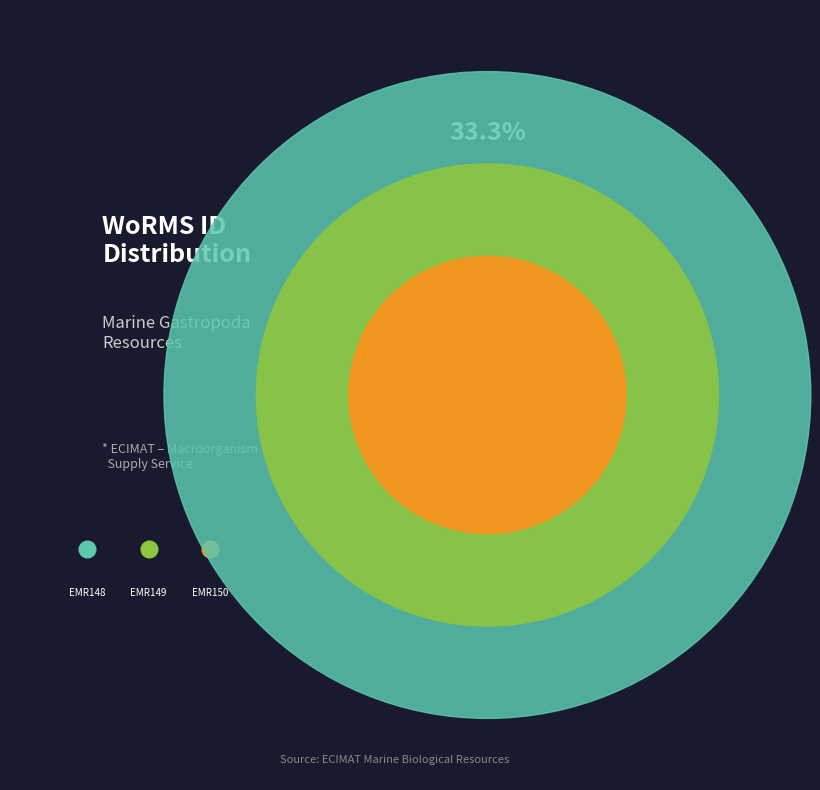

Which category has the smallest portion of the pie?

EMR148
Nassarius ovoideus